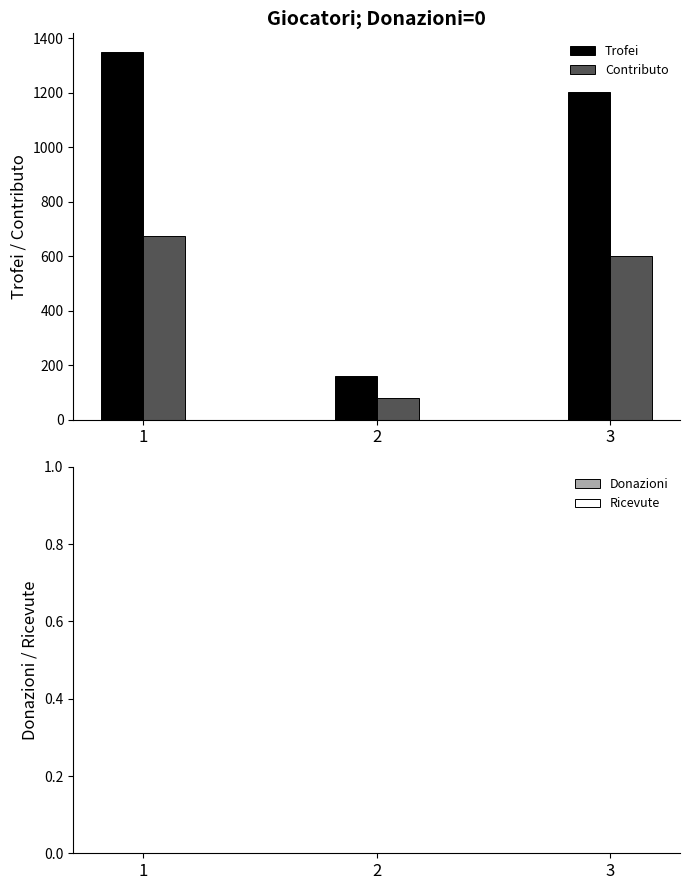

Is it true that Contributo equals 675 at 1?

True